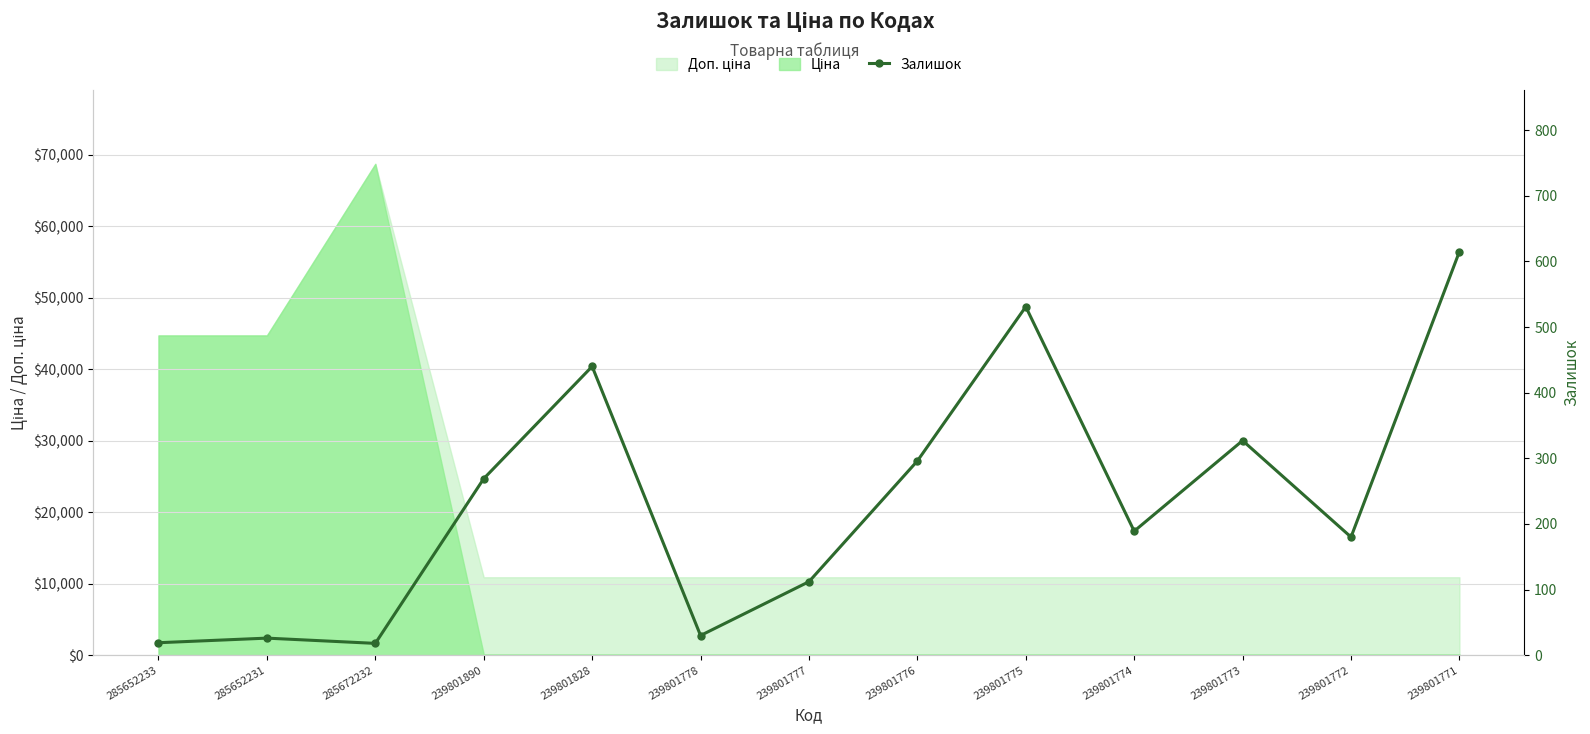

What position from the left is 239801776?

8